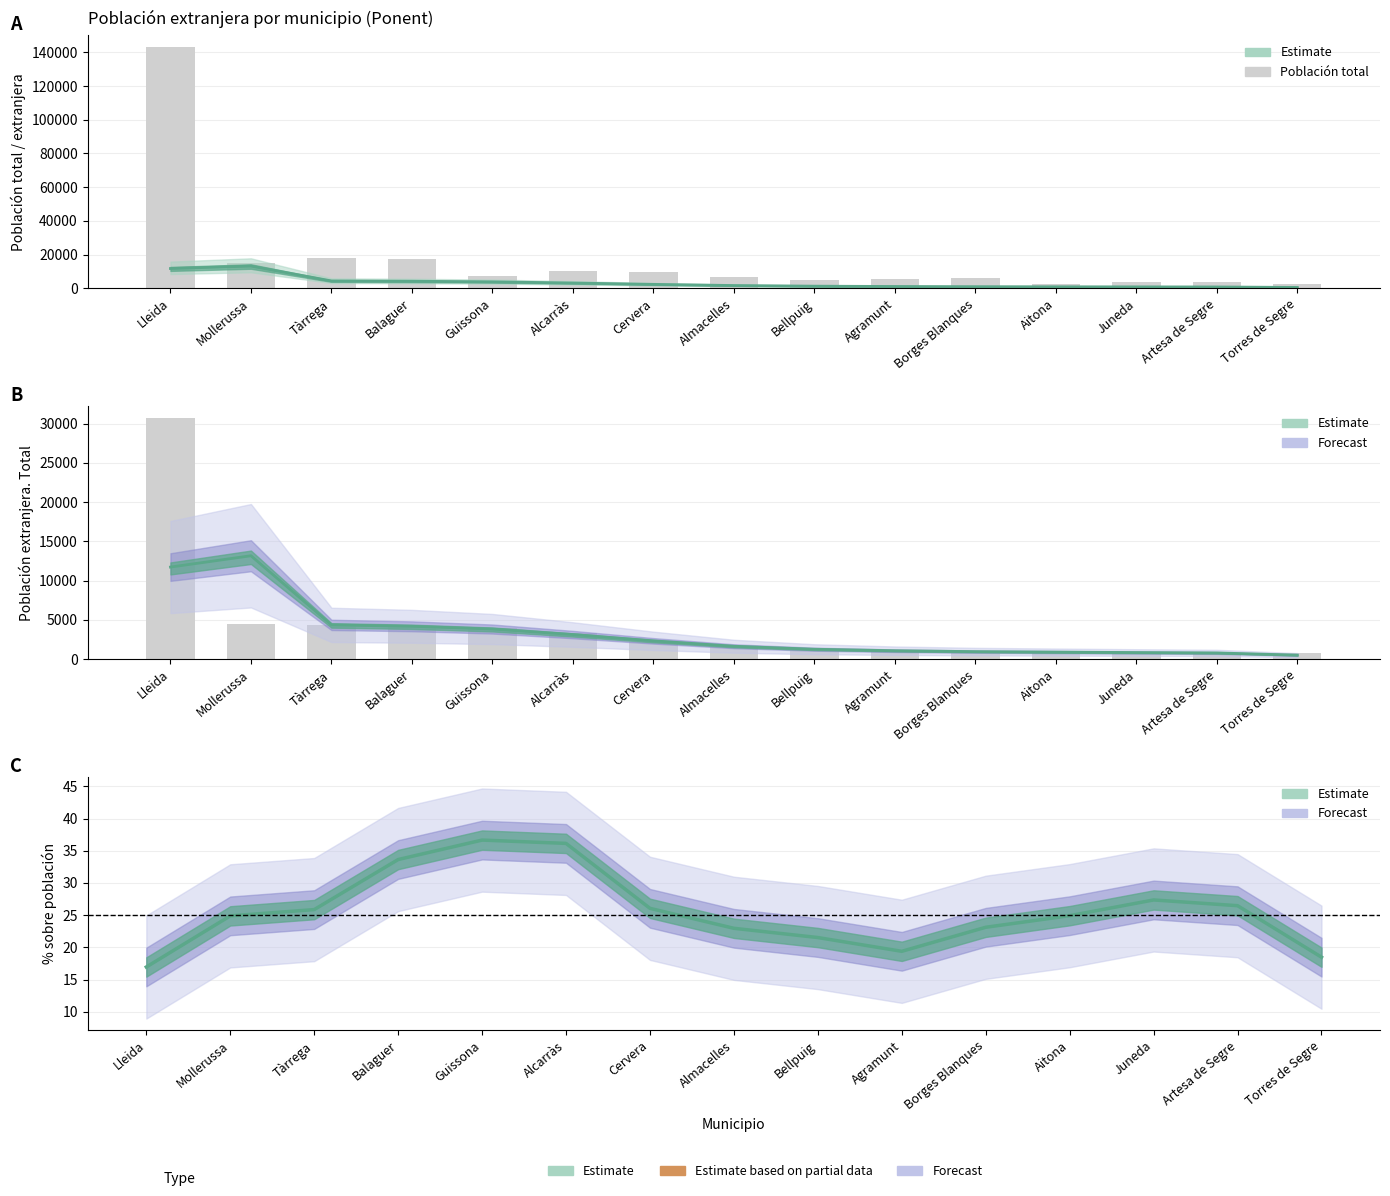

What is the difference between the maximum and minimum values?

140709